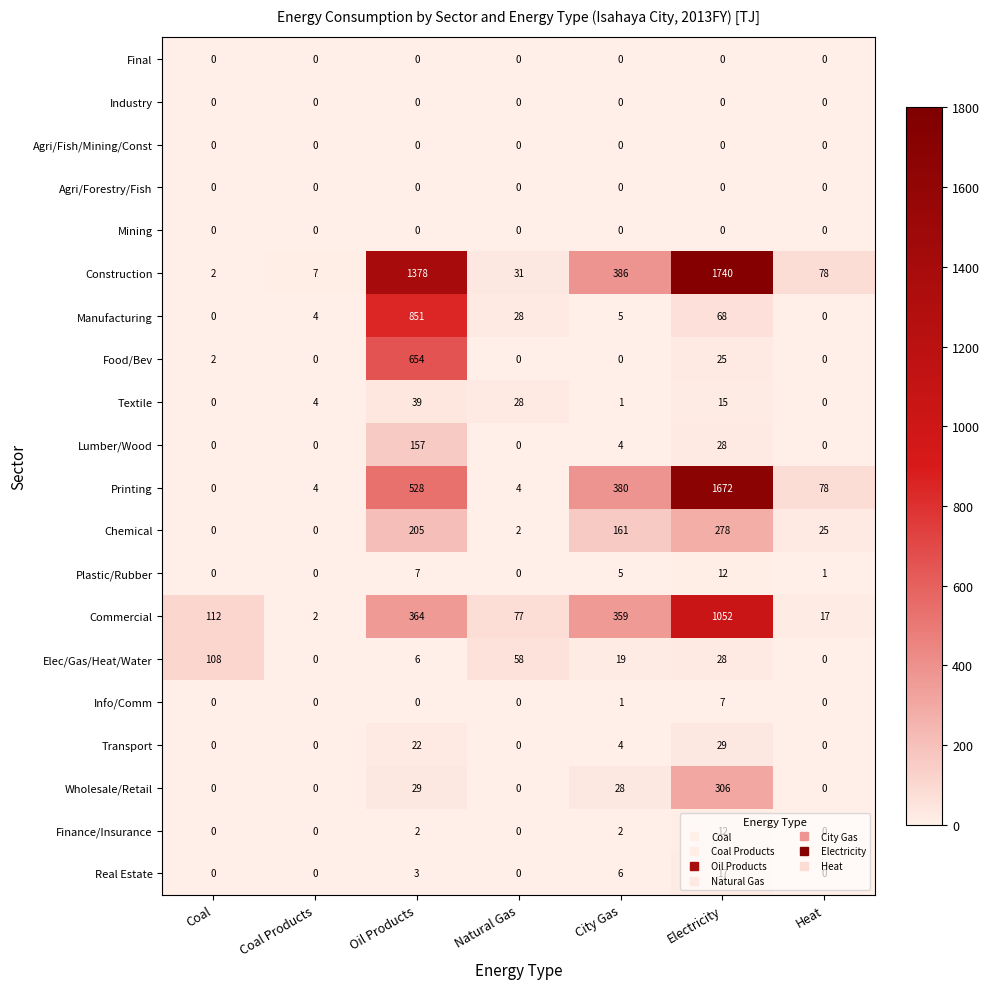

Which series has the largest total across all categories?

Construction